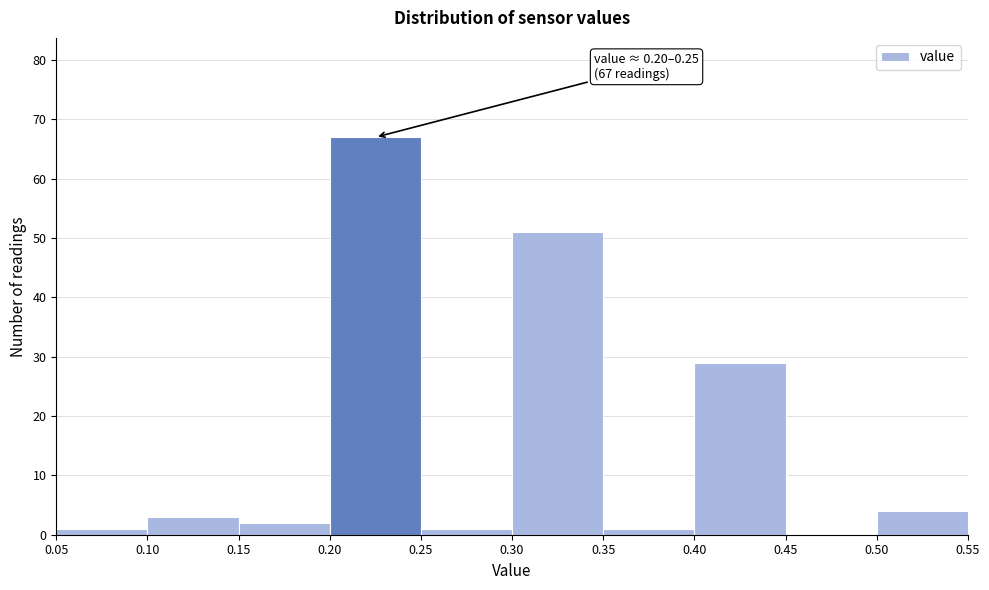

Over which range of the x-axis is the bar tallest?

0.20 to 0.25